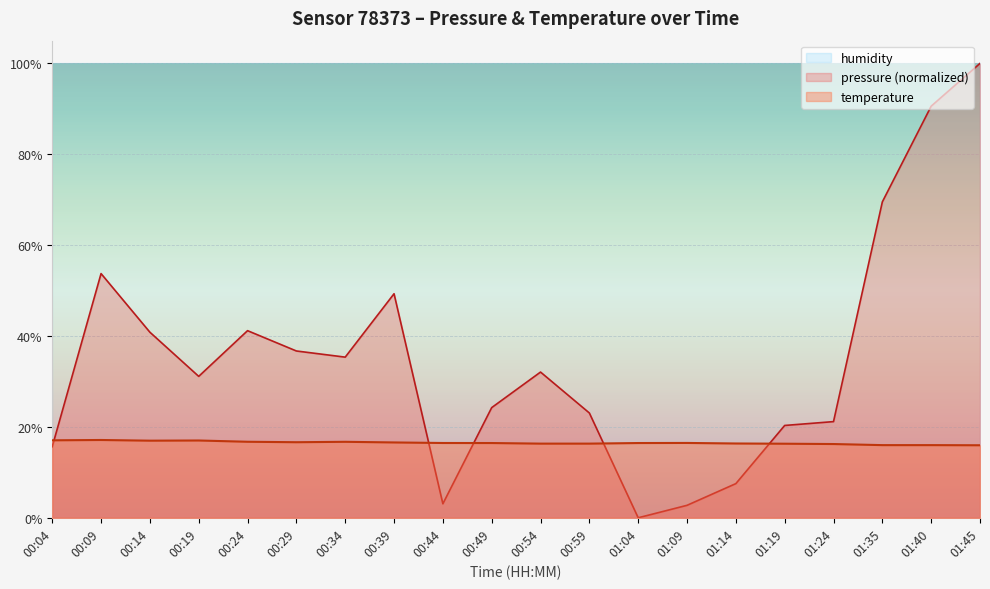

Reading left to right, what are all the values shown in this chart?

pressure: 00:04=15.6	00:09=53.7	00:14=40.8	00:19=31.1	00:24=41.2	00:29=36.7	00:34=35.4	00:39=49.3	00:44=3.1	00:49=24.2	00:54=32.1	00:59=23.1	01:04=0.0	01:09=2.7	01:14=7.5	01:19=20.3	01:24=21.2	01:35=69.5	01:40=90.6	01:45=100.0
temperature: 00:04=17.1	00:09=17.1	00:14=17.0	00:19=17.0	00:24=16.7	00:29=16.6	00:34=16.7	00:39=16.6	00:44=16.5	00:49=16.4	00:54=16.3	00:59=16.3	01:04=16.4	01:09=16.5	01:14=16.4	01:19=16.3	01:24=16.2	01:35=16.0	01:40=16.0	01:45=16.0